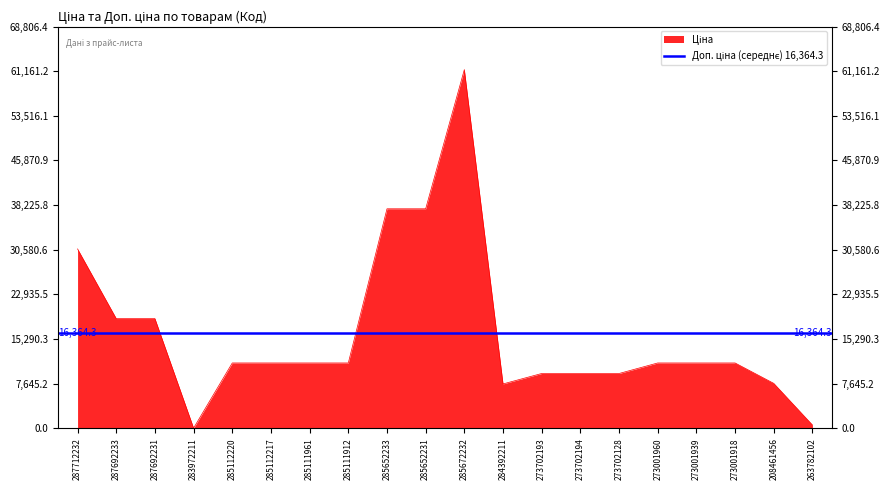

What is the difference between the values at 208461456 and 273001960?

3495.0